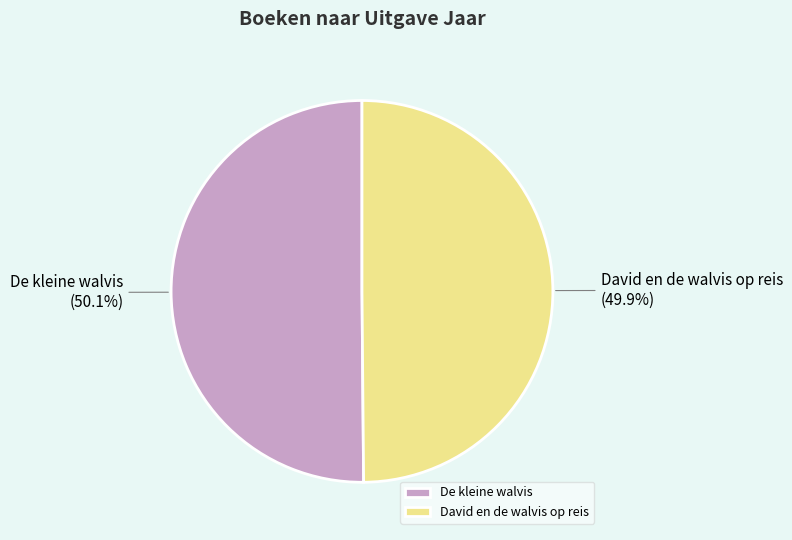

Is there any slice that represents more than half of the pie?

Yes